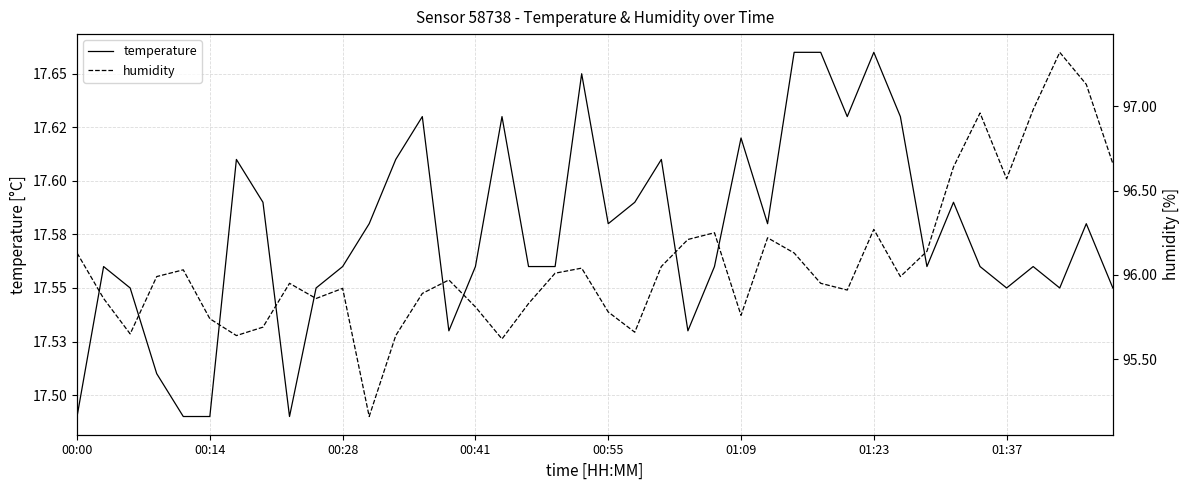

What position from the left is 01:23?

7